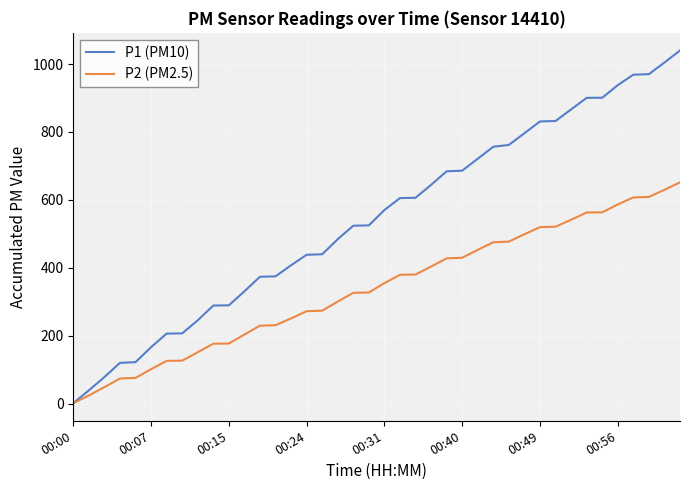

Which series has the largest range (max minus min)?

P1 (PM10)